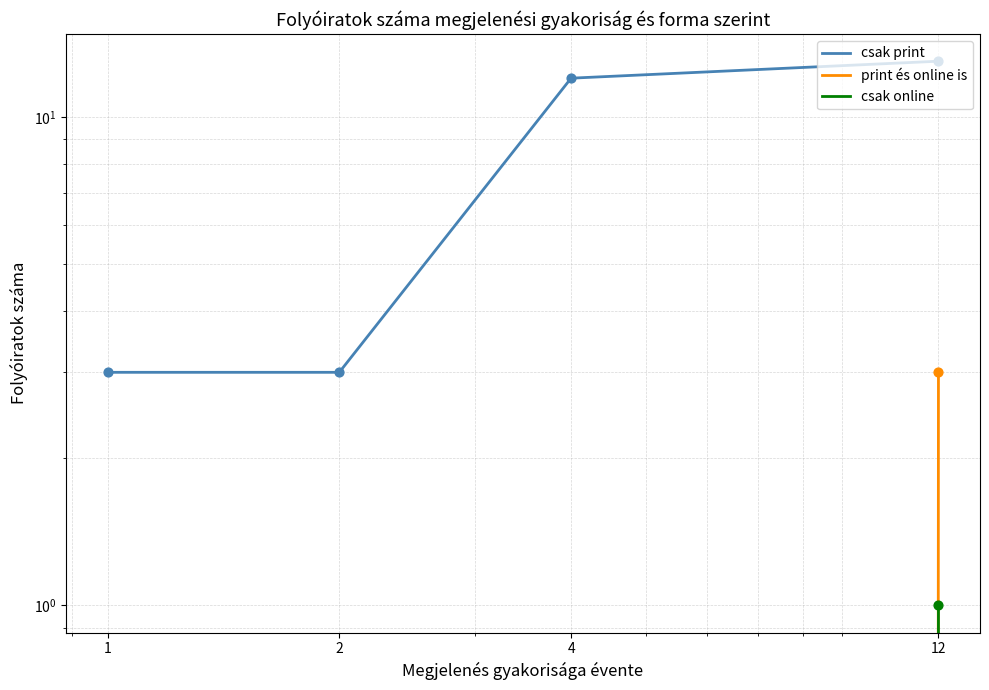

Which series contains the lowest Y value?

print és online is